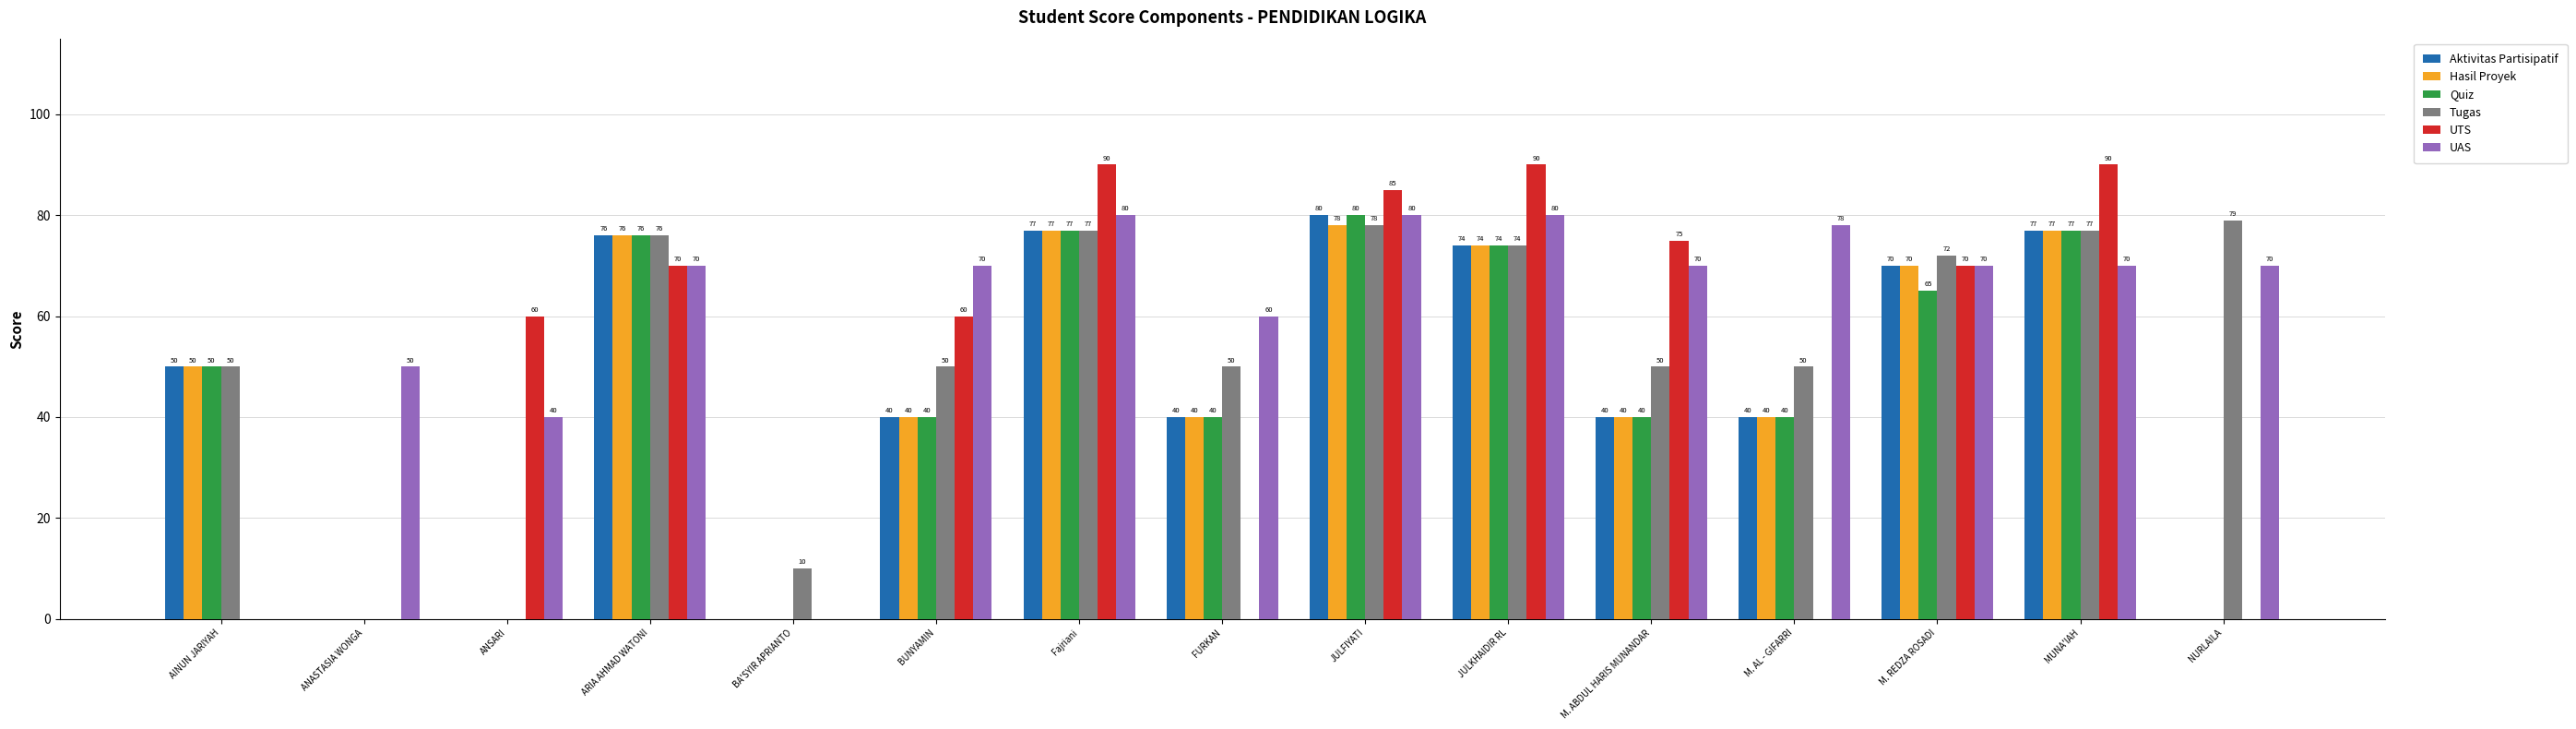

What are all the series names shown in the legend?

Aktivitas Partisipatif, Hasil Proyek, Quiz, Tugas, UTS, UAS